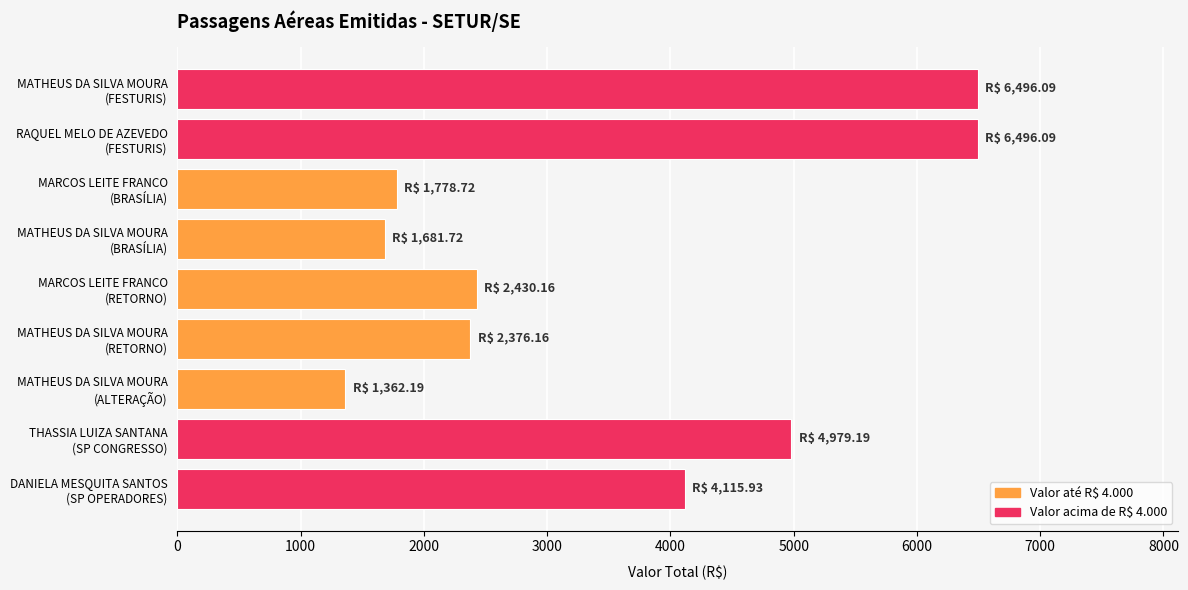

What is the difference between the second highest and second lowest values?

4814.4